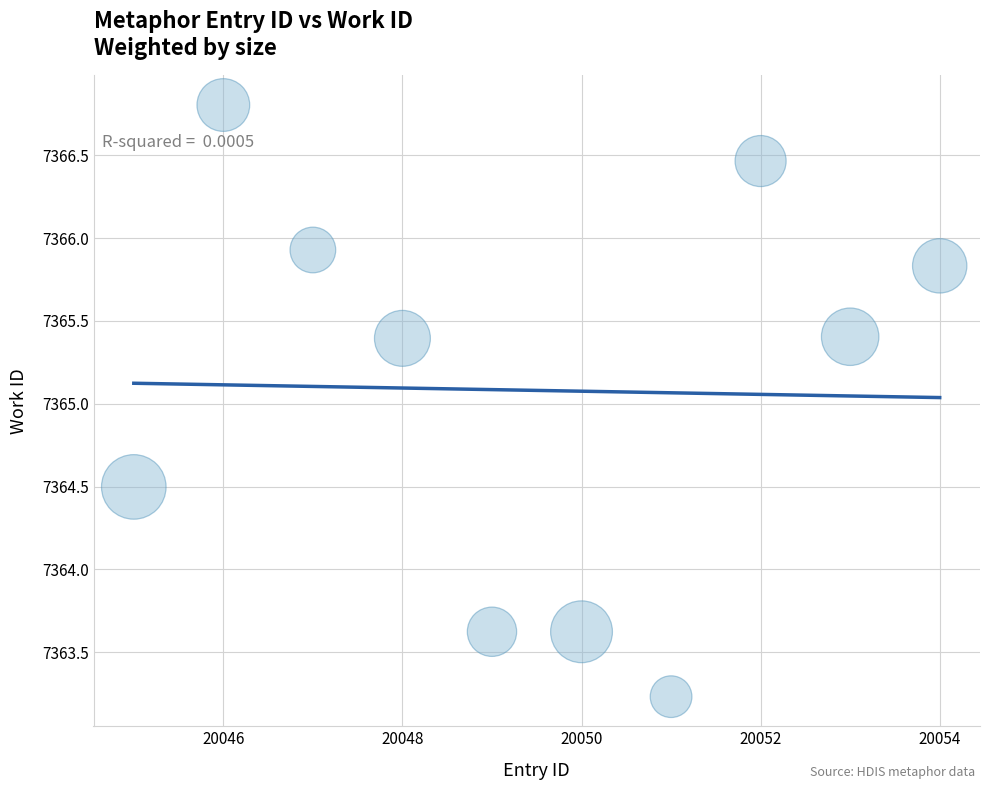

What is the average Y value?

7365.1